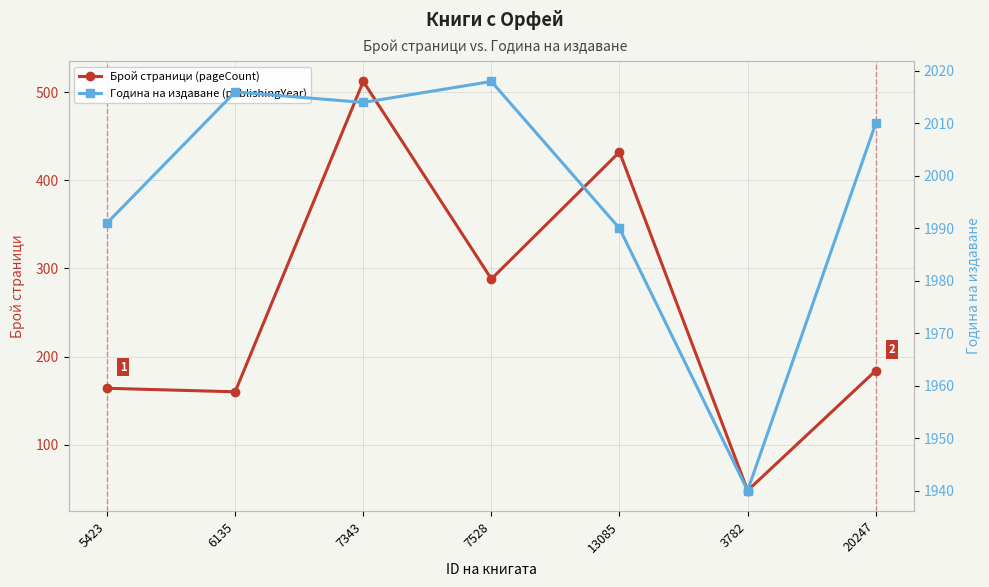

Which category has the lowest value across all series?

3782